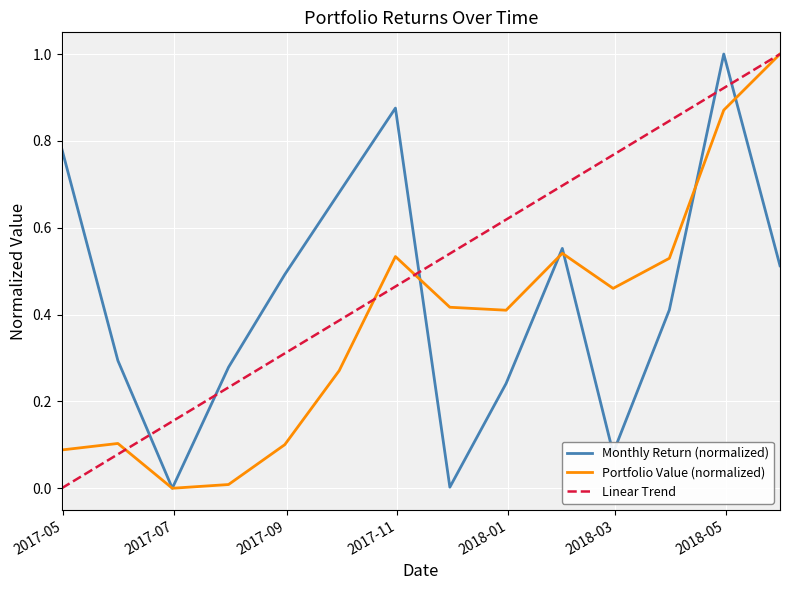

Reading left to right, list all the values displayed in this chart.

Return: 0.8	0.3	0.0	0.3	0.5	0.7	0.9	0.0	0.2	0.6	0.1	0.4	1.0	0.5
Value: 0.1	0.1	0.0	0.0	0.1	0.3	0.5	0.4	0.4	0.5	0.5	0.5	0.9	1.0